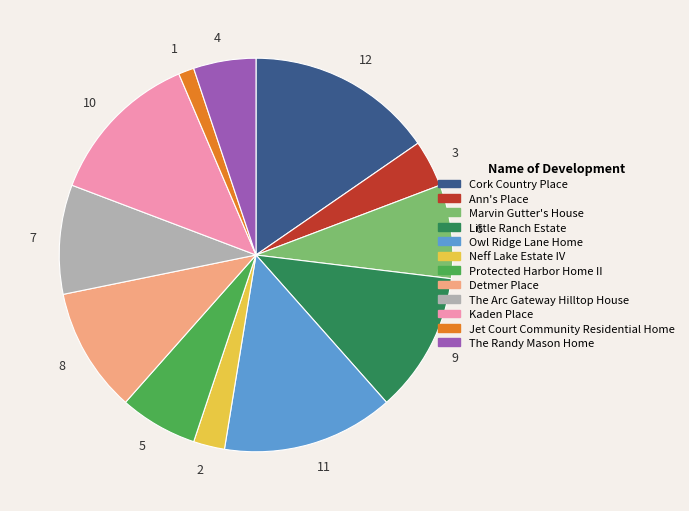

Is the sum of Ann's Place and Little Ranch Estate greater than half?

No